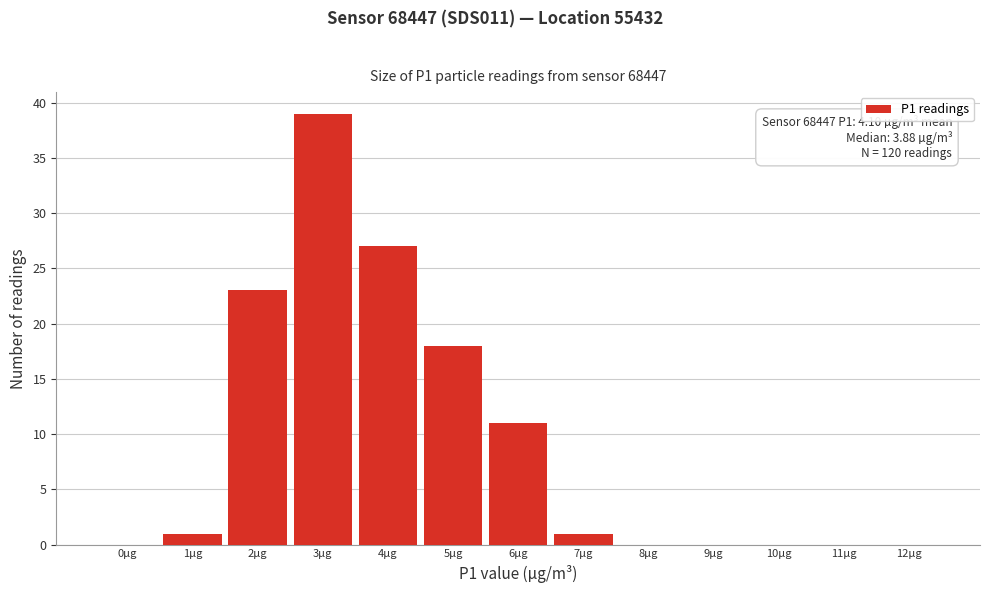

Reading left to right, what are all the values shown in this chart?

0µg=0	1µg=1	2µg=23	3µg=39	4µg=27	5µg=18	6µg=11	7µg=1	8µg=0	9µg=0	10µg=0	11µg=0	12µg=0